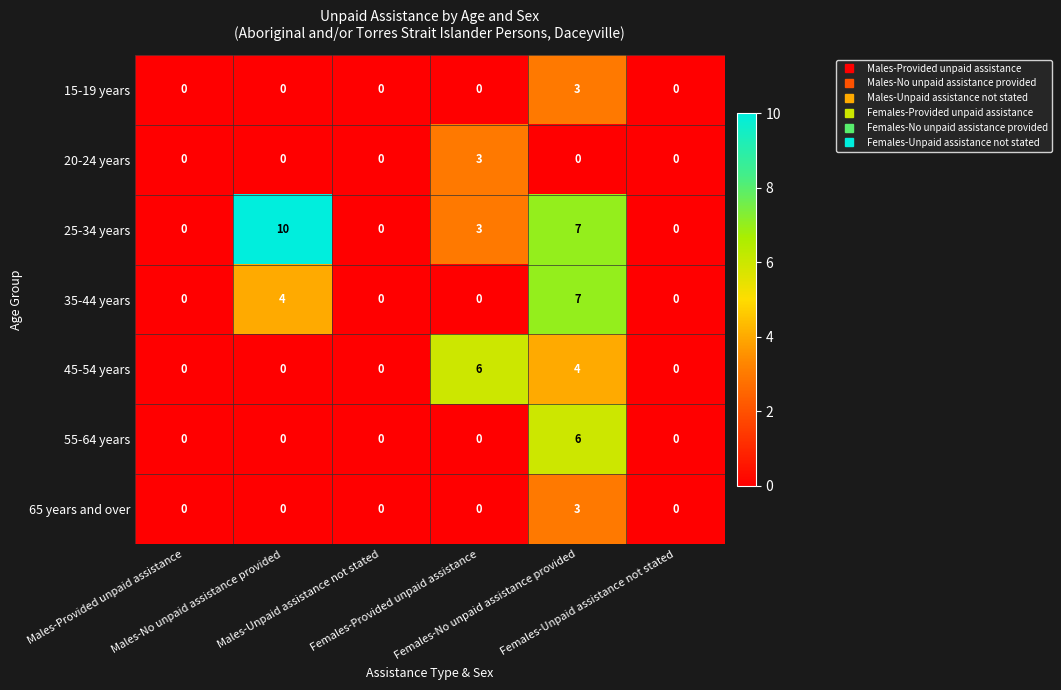

Which series has the largest range (max minus min)?

25-34 years